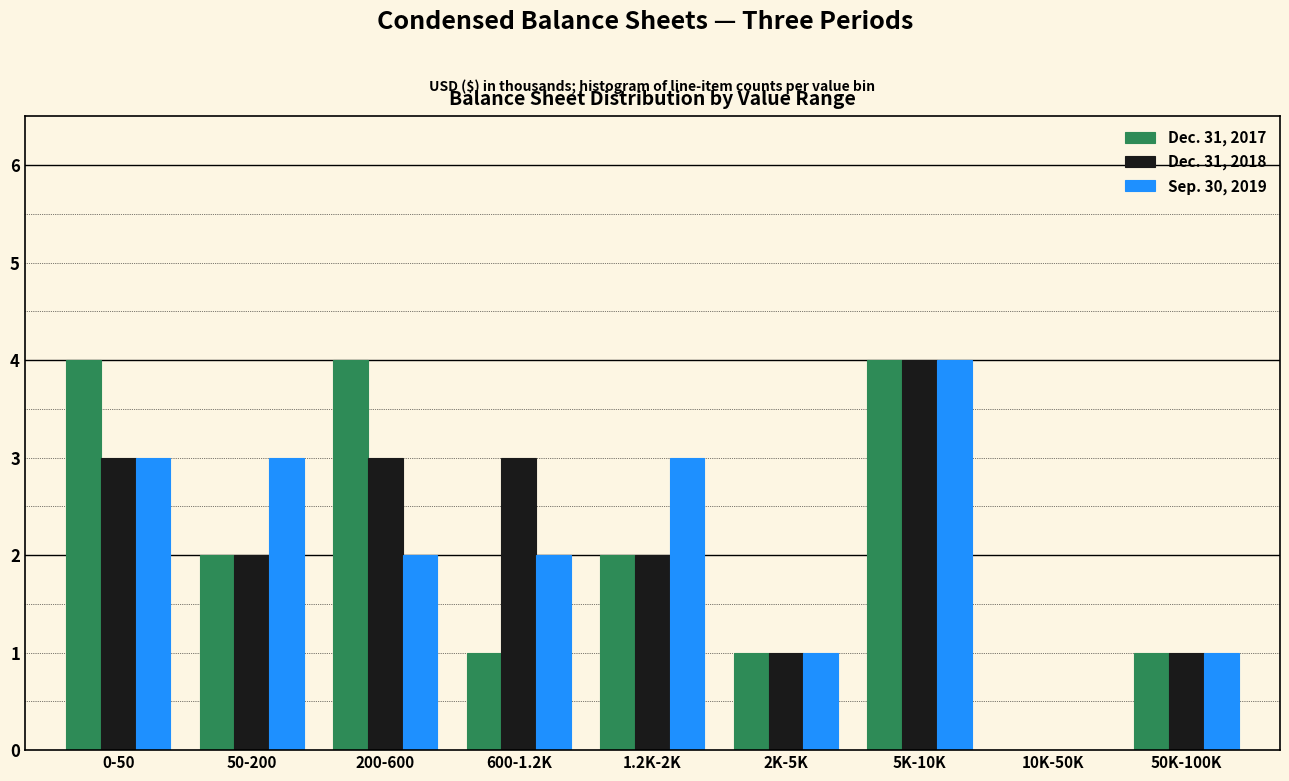

Reading left to right, list all the values displayed in this chart.

Dec. 31, 2017: 0-50=4	50-200=2	200-600=4	600-1.2K=1	1.2K-2K=2	2K-5K=1	5K-10K=4	10K-50K=0	50K-100K=1
Dec. 31, 2018: 0-50=3	50-200=2	200-600=3	600-1.2K=3	1.2K-2K=2	2K-5K=1	5K-10K=4	10K-50K=0	50K-100K=1
Sep. 30, 2019: 0-50=3	50-200=3	200-600=2	600-1.2K=2	1.2K-2K=3	2K-5K=1	5K-10K=4	10K-50K=0	50K-100K=1